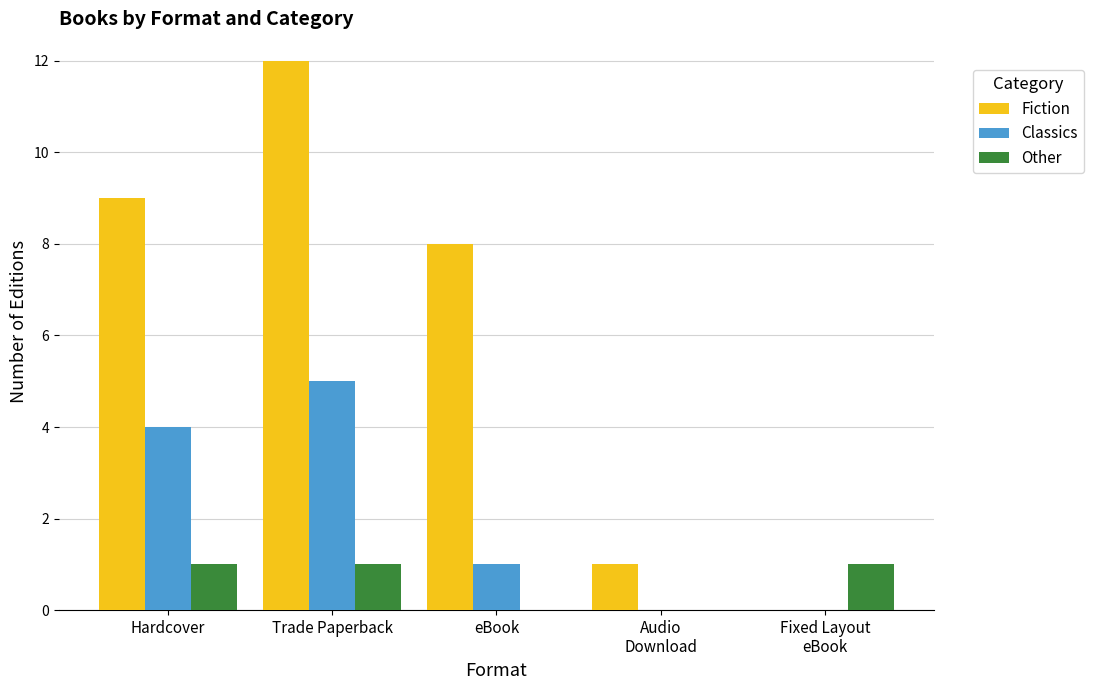

The Fiction series shows 14 at eBook. True or false?

False